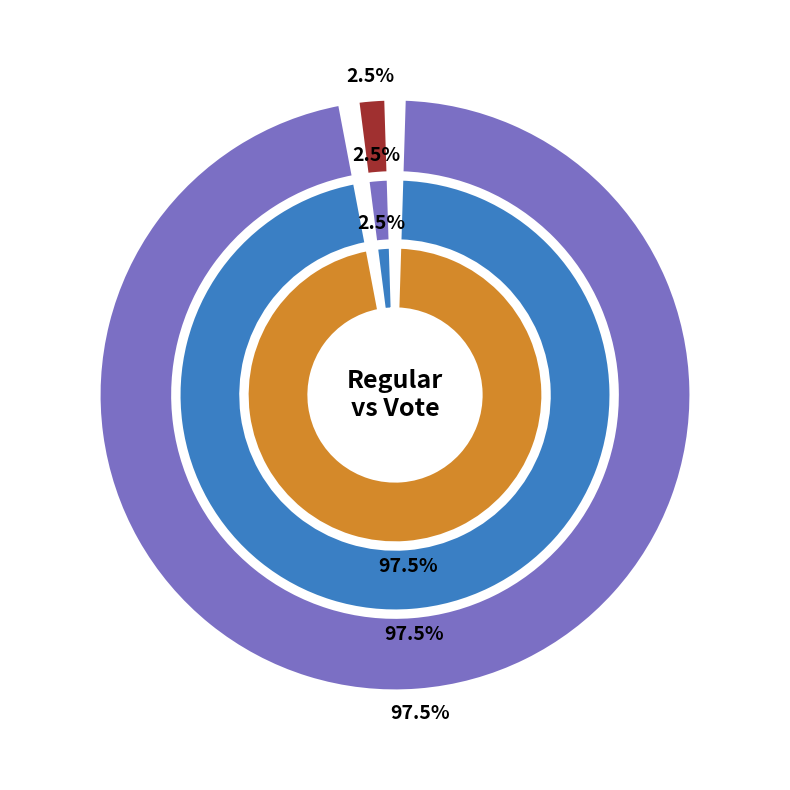

To the nearest percent, what is the difference between the Vote and Regular slice percentages?

95%